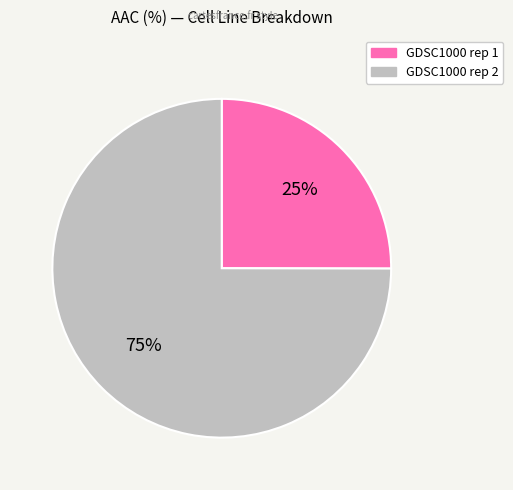

Count the number of slices in the pie.

2